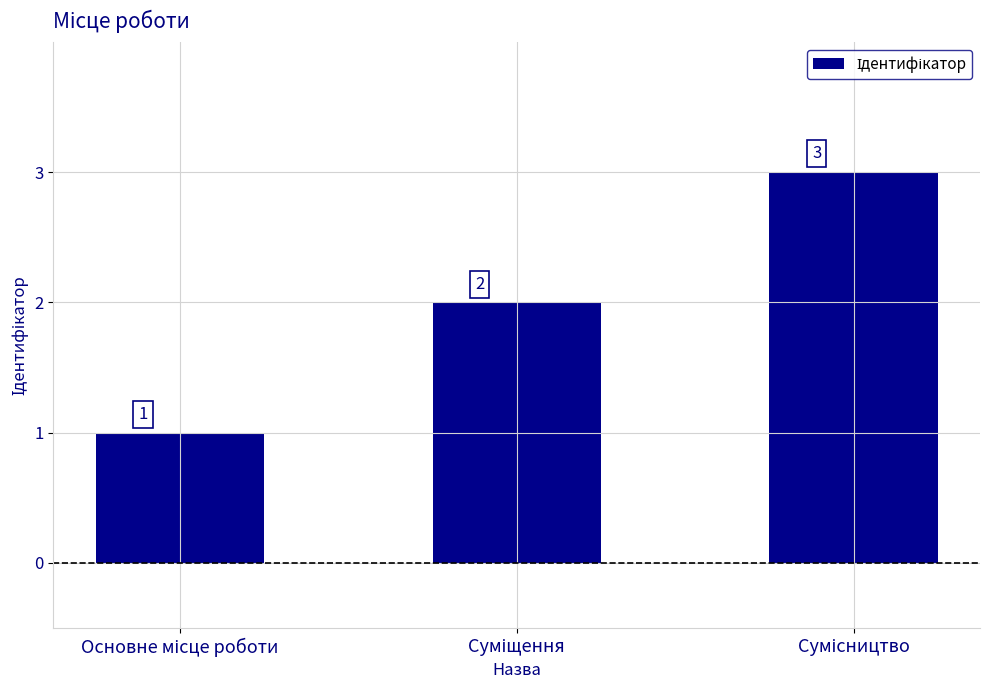

How many values are between 1 and 3?

3